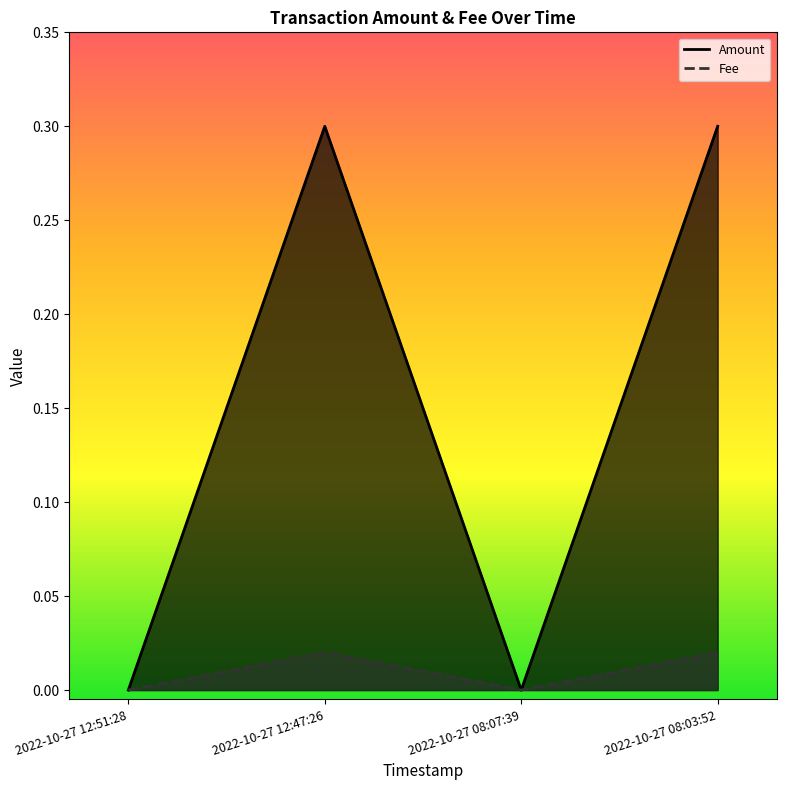

Where is Amount nearest to the value 0?

2022-10-27 12:51:28